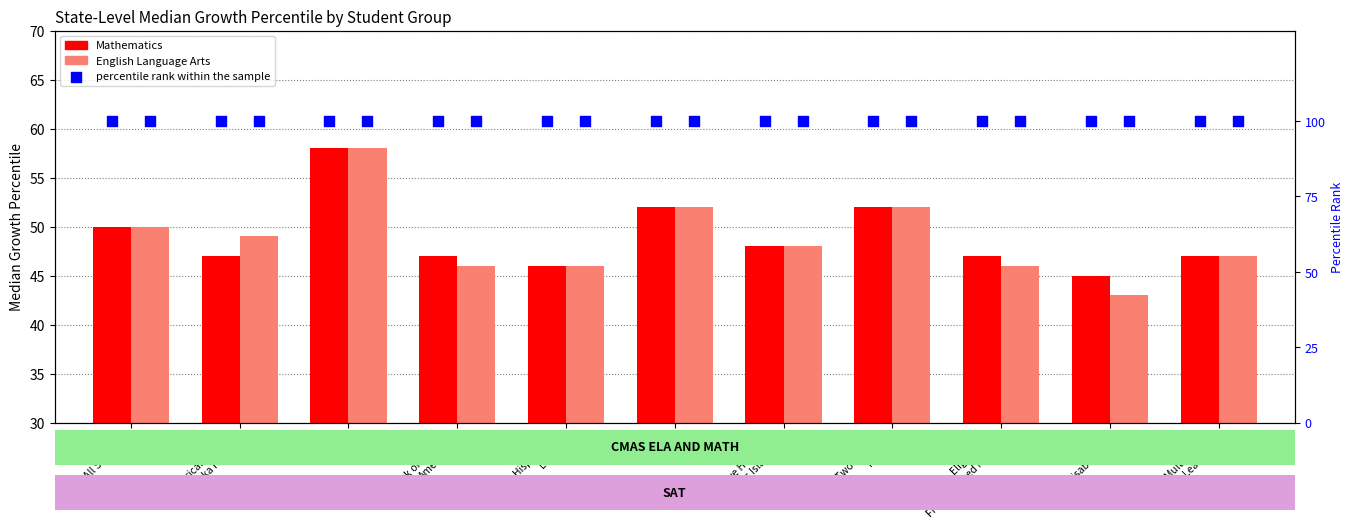

What is the total value across all series at American Indian
or Alaska Native?

196